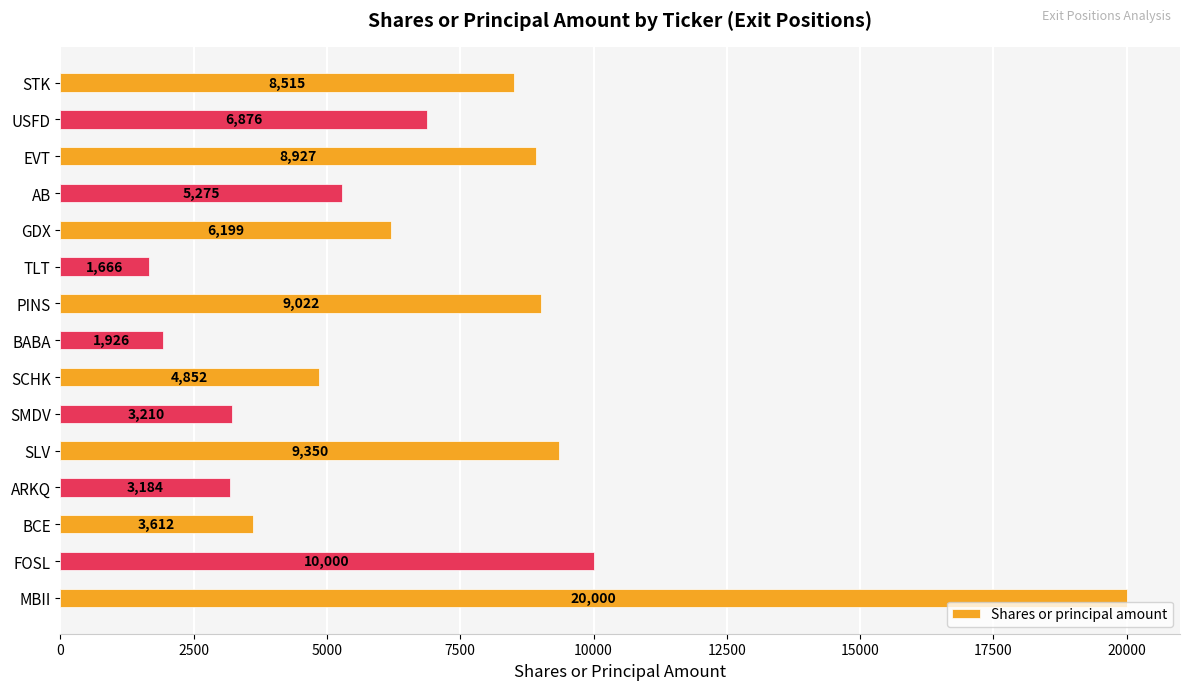

Reading bottom to top, extract all data points from this chart.

MBII=20000	FOSL=10000	BCE=3612	ARKQ=3184	SLV=9350	SMDV=3210	SCHK=4852	BABA=1926	PINS=9022	TLT=1666	GDX=6199	AB=5275	EVT=8927	USFD=6876	STK=8515